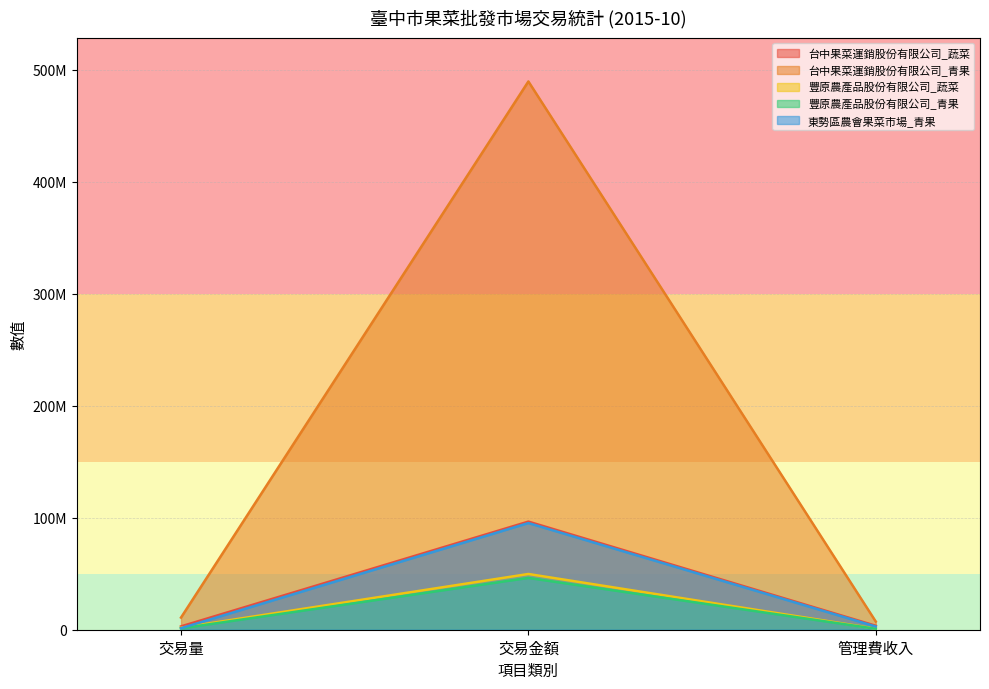

What is the label of the 1st point from the right?

管理費收入